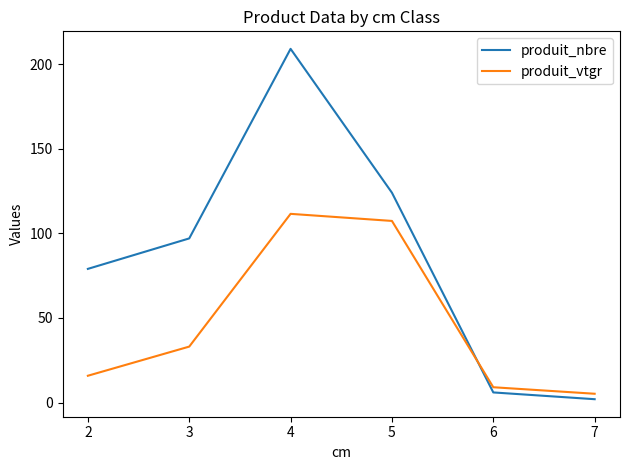

At 6, list the series in order from largest to smallest.

produit_vtgr, produit_nbre